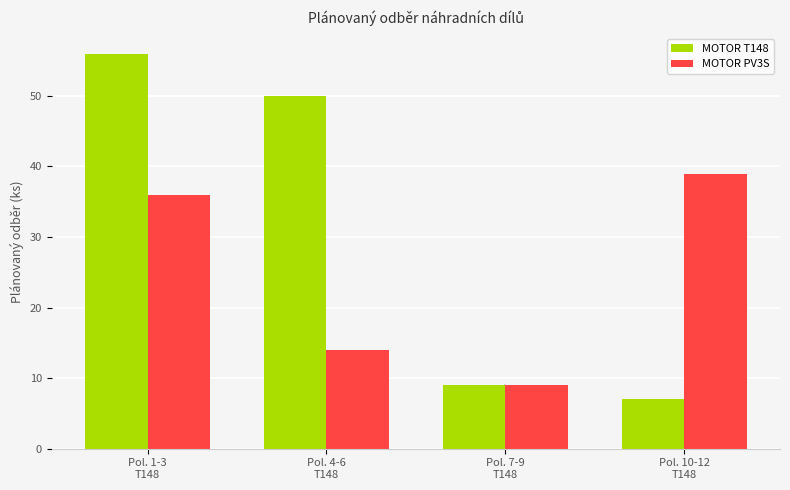

Which series has the largest total across all categories?

MOTOR T148